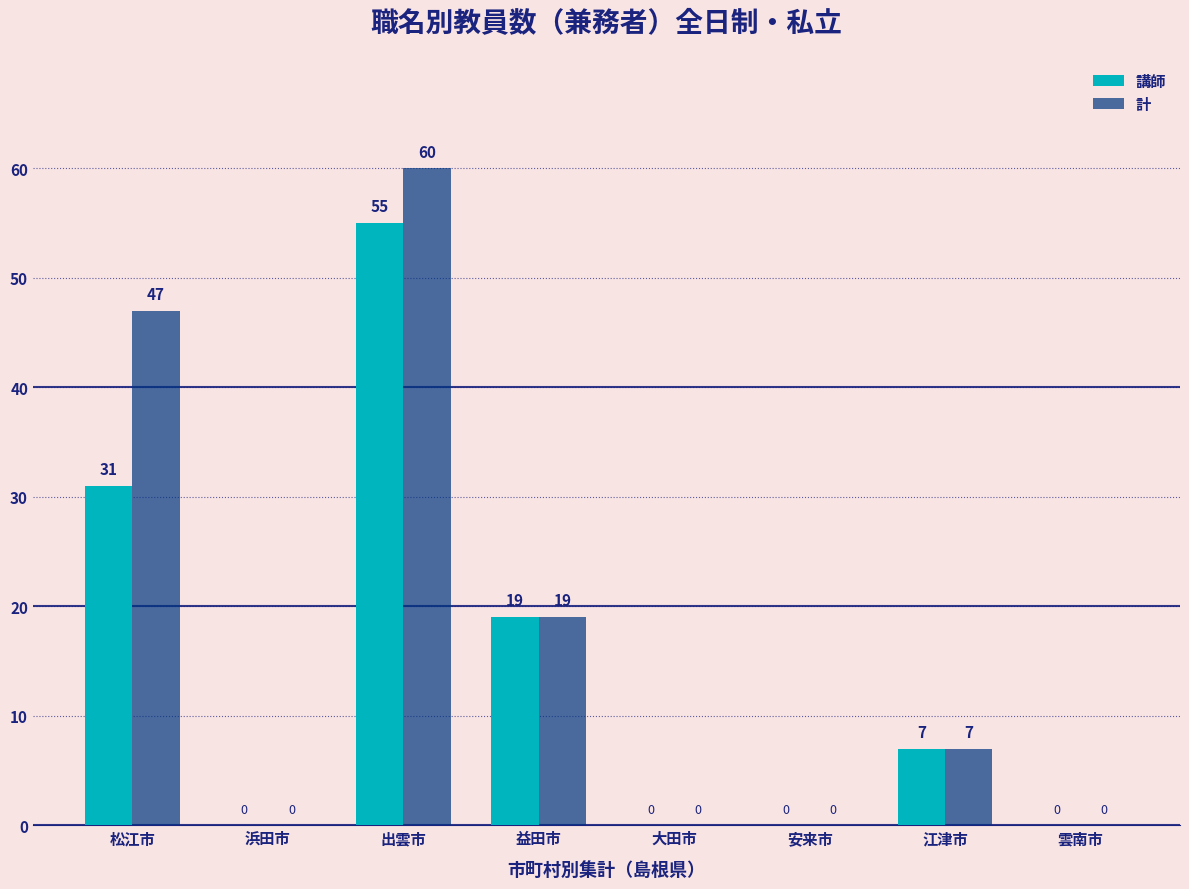

What is the average value of the 講師 series?

14